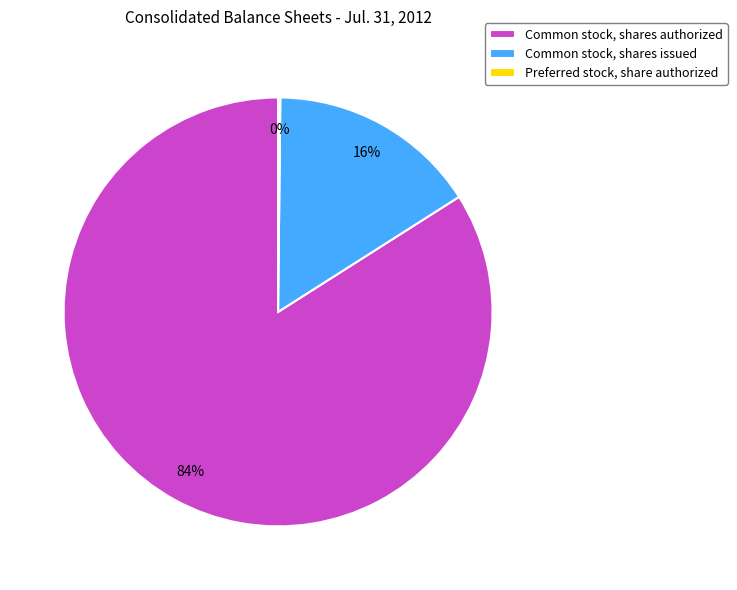

Do Common stock, shares authorized and Common stock, shares issued together represent more than half of the pie?

Yes